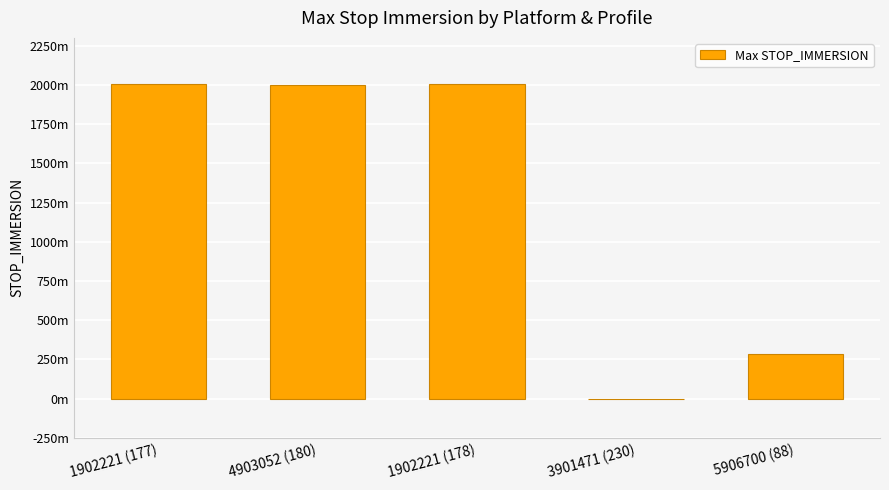

What is the change in value from 1902221 (177) to 5906700 (88)?

-1725.5